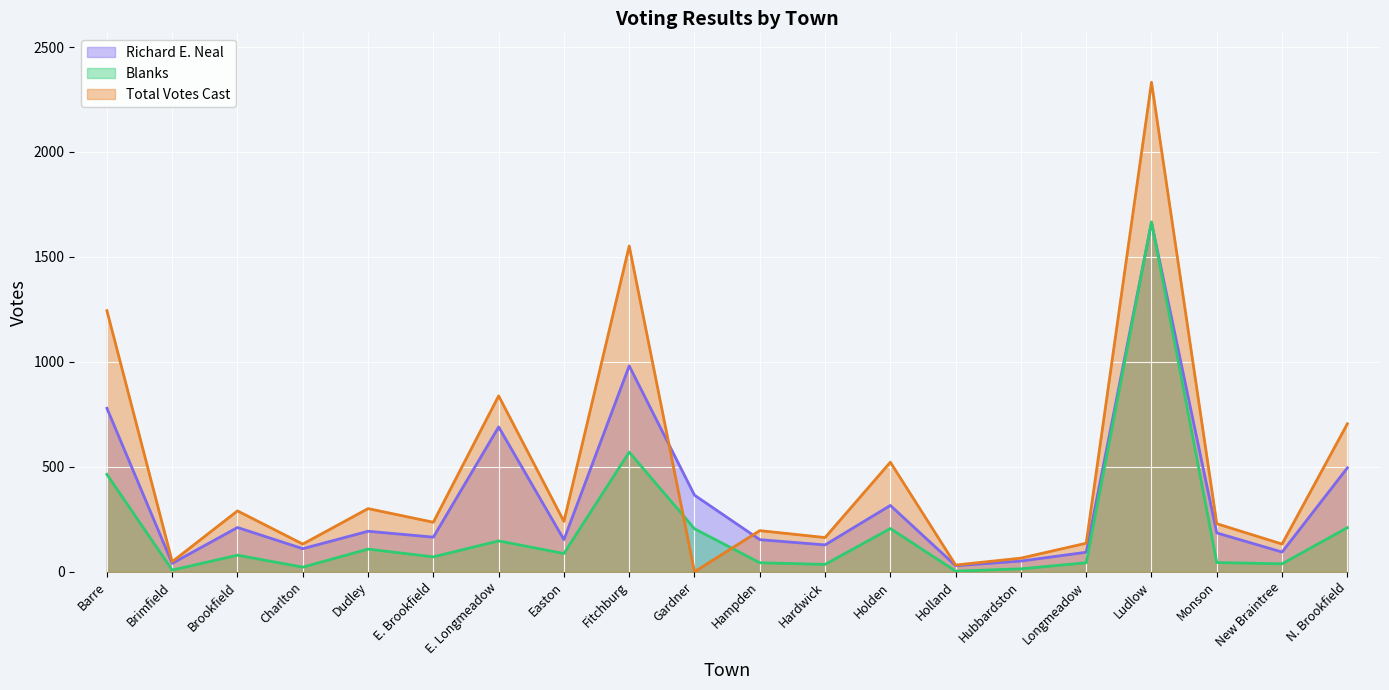

What is the spread (max minus min) of values at Hampden?

153